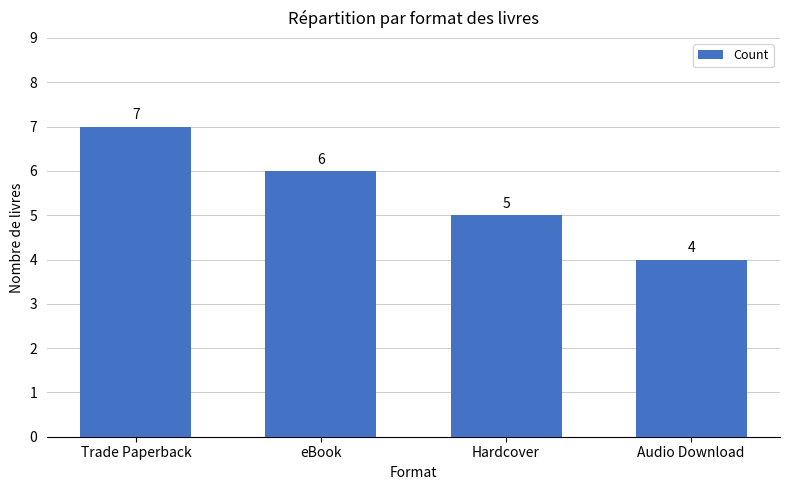

Reading left to right, what are all the values shown in this chart?

Trade Paperback=7	eBook=6	Hardcover=5	Audio Download=4